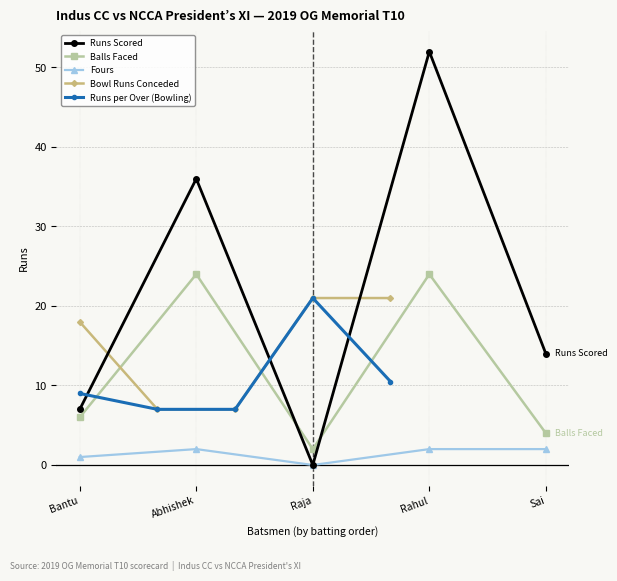

True or false: Runs Scored has a value of 7.0 at Bantu.

True